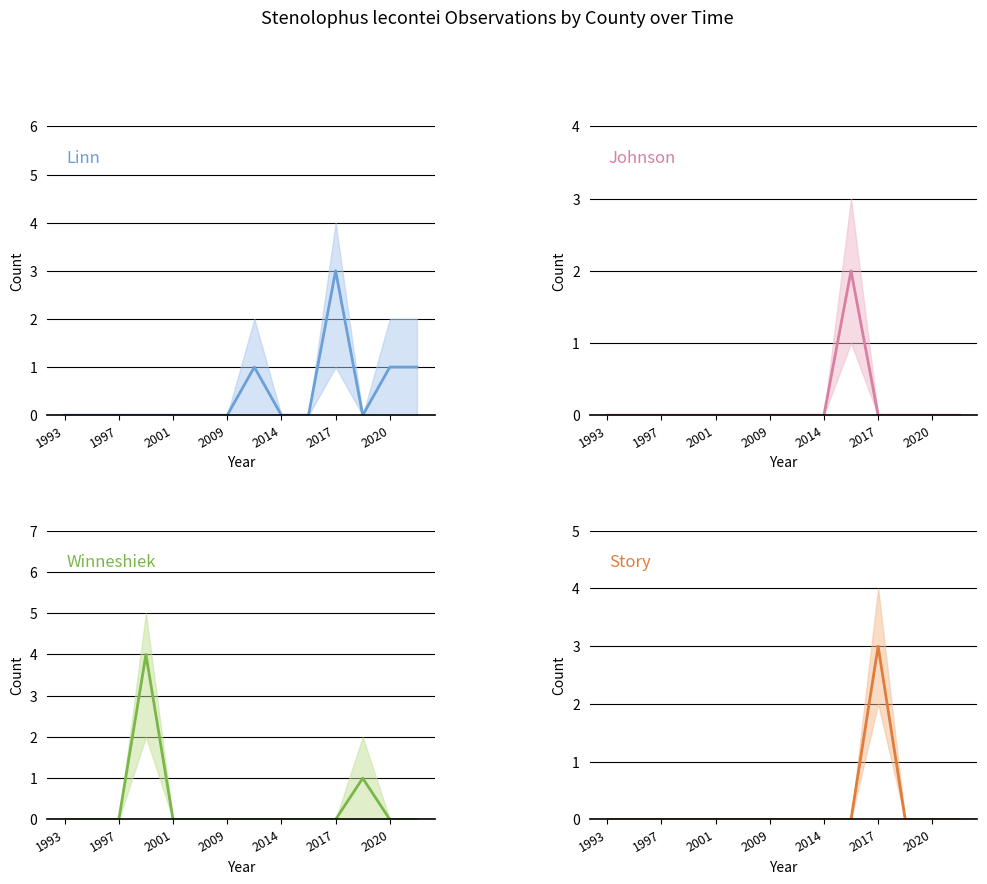

True or false: Winneshiek and Johnson cross at least once.

False